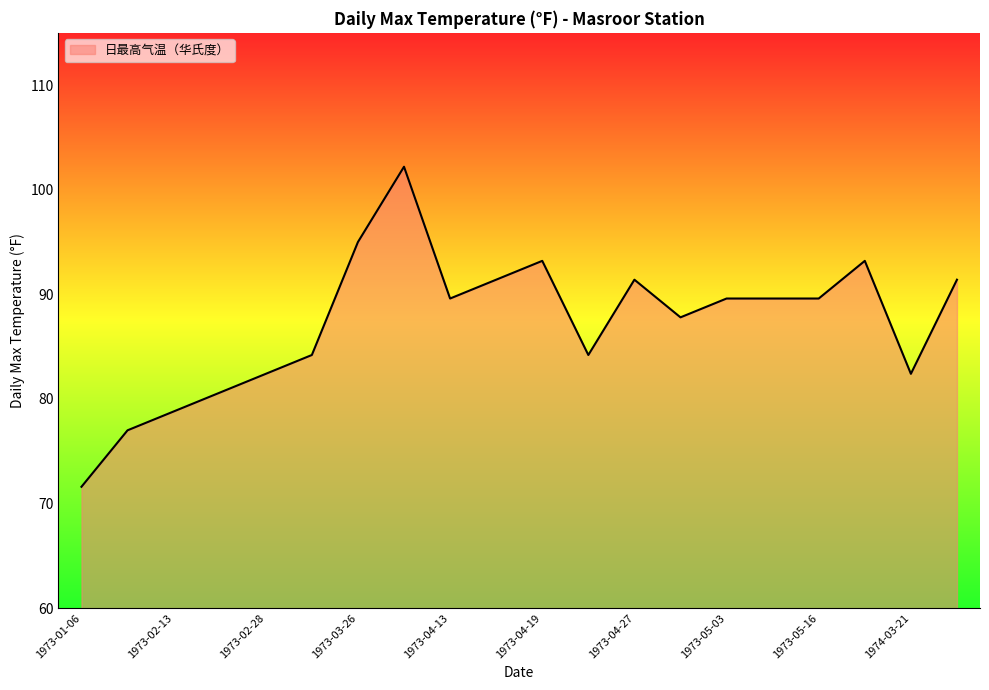

Does the chart display data point markers on the line(s)?

No